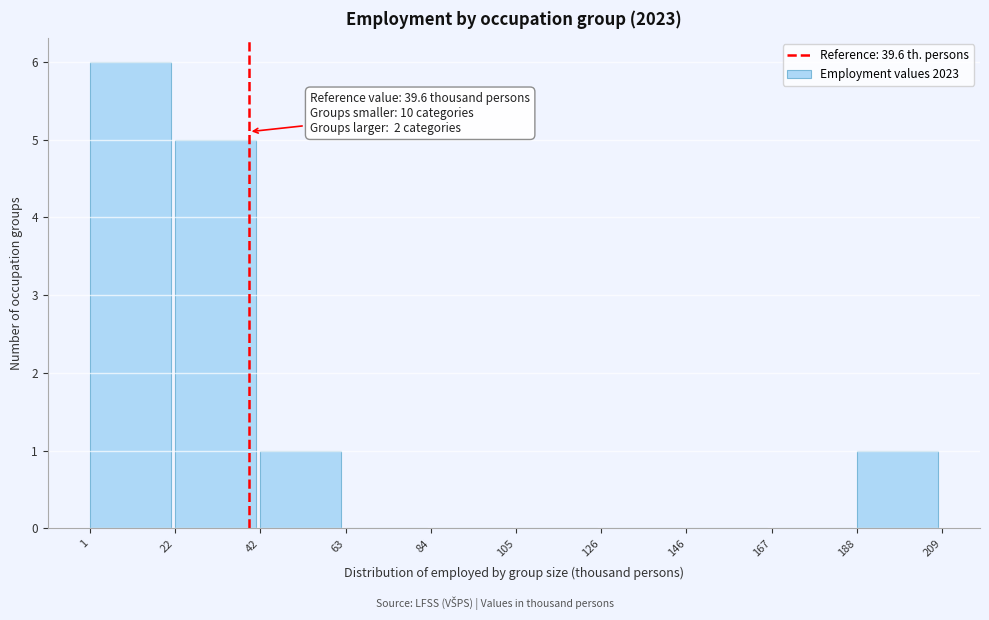

Over which range of the x-axis is the bar tallest?

1 to 22